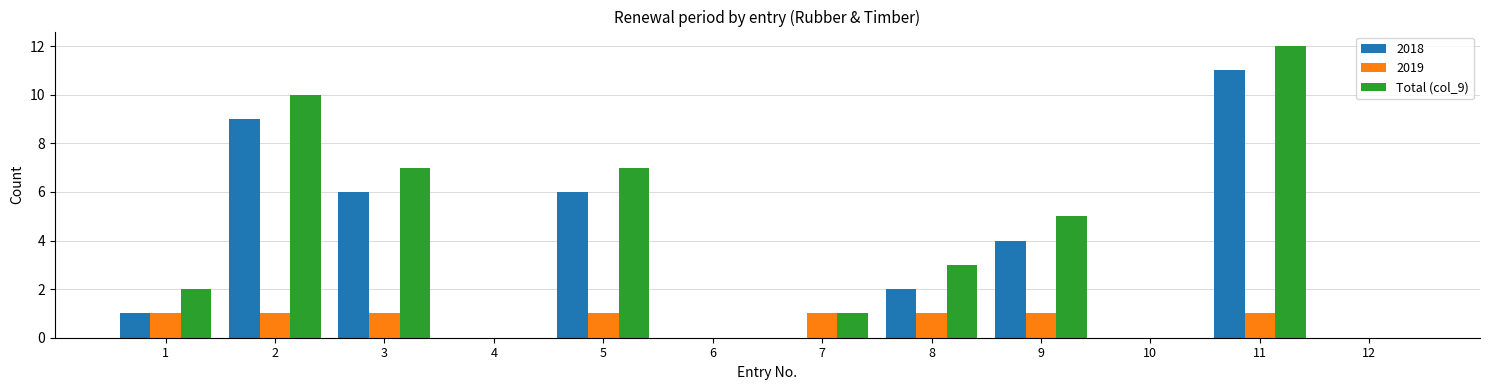

At which category does the chart reach its peak across all series?

11